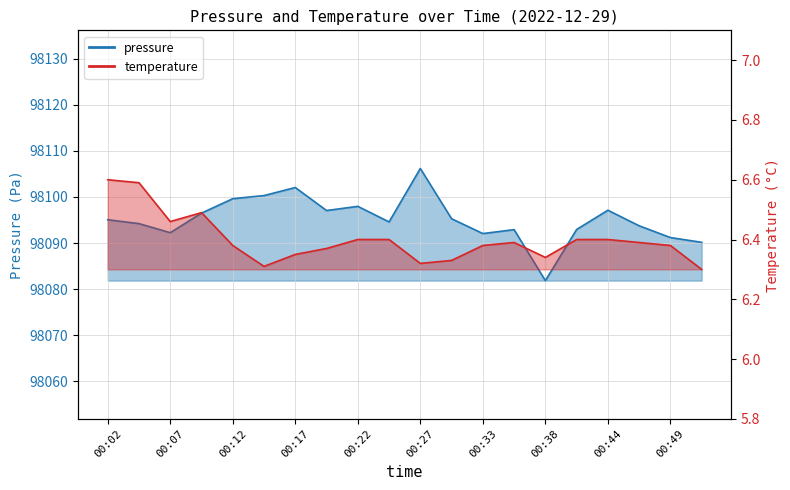

Where is the first local maximum for pressure?

00:17